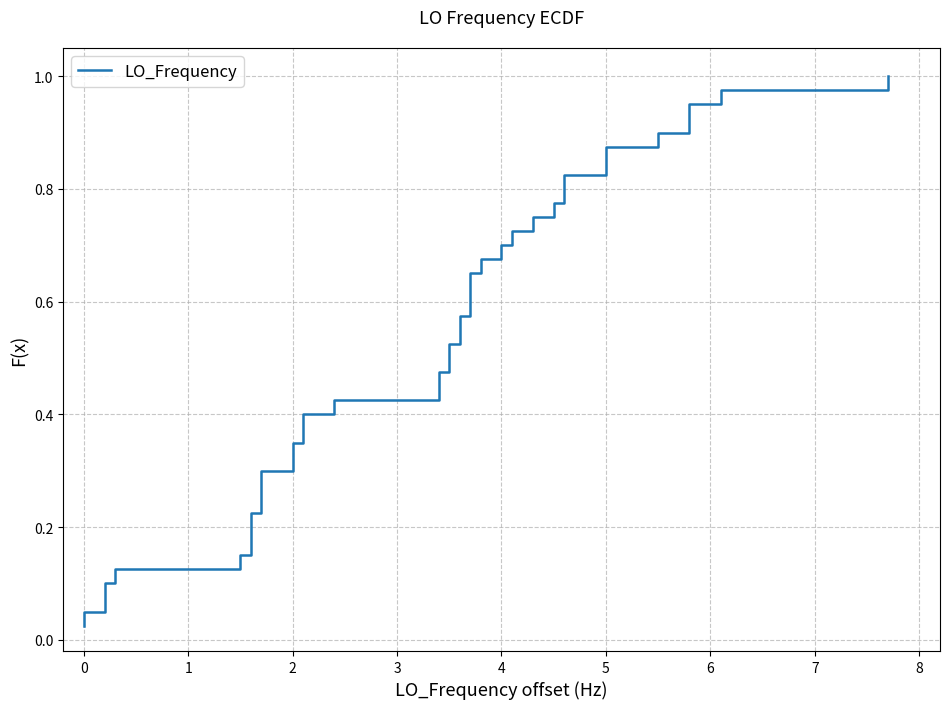

The chart shows a value of 0.1 at 2. True or false?

False